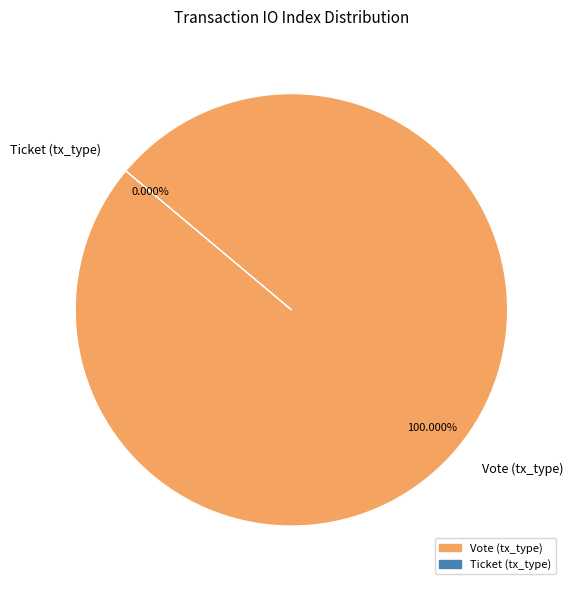

Is the sum of Ticket (tx_type) and Vote (tx_type) greater than half?

Yes